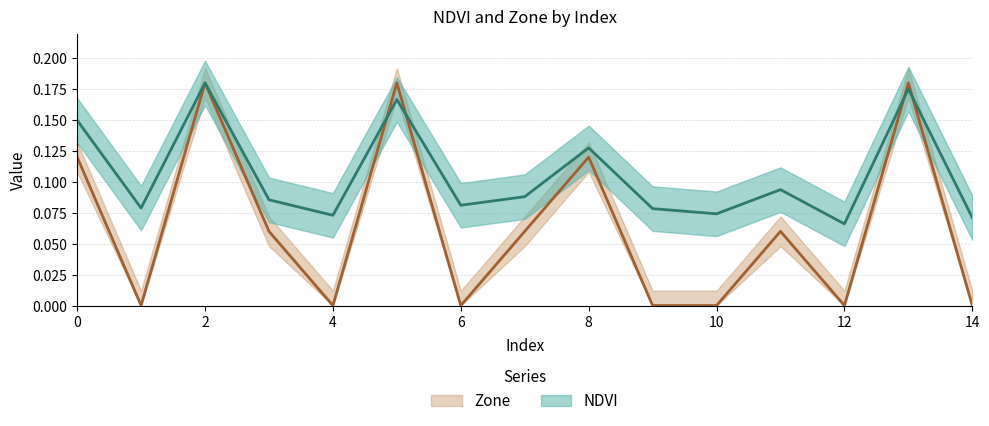

What is the average value of the NDVI series?

0.1